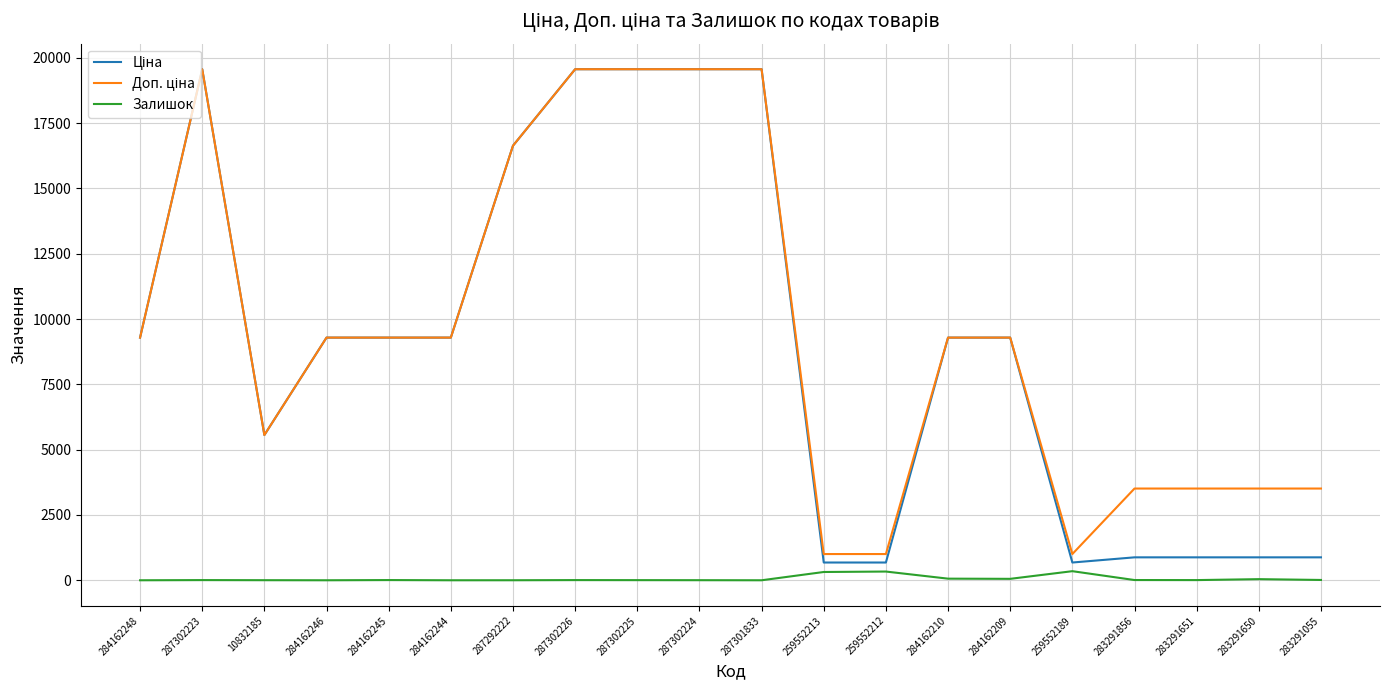

What is the maximum value shown in the chart?

19564.9